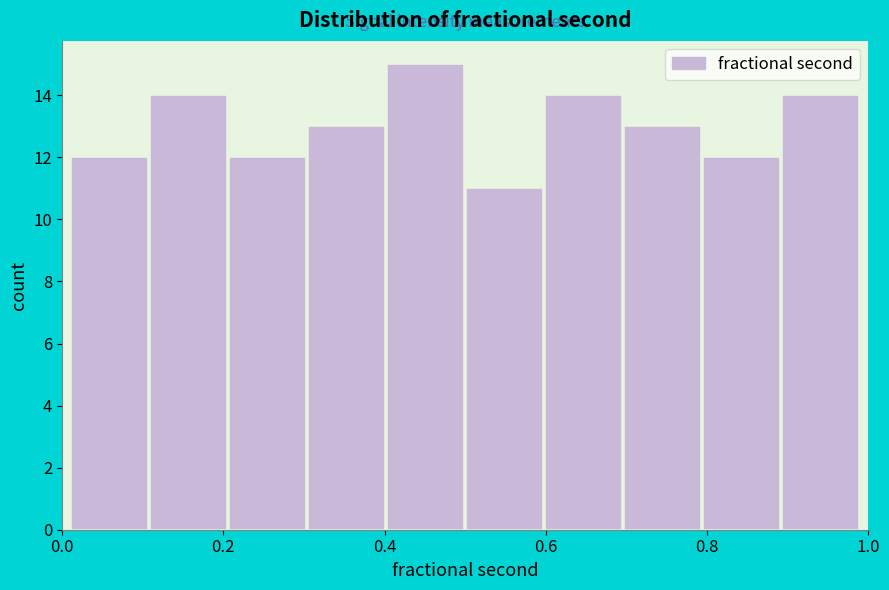

Which range on the x-axis has the tallest bar?

0.402 to 0.500